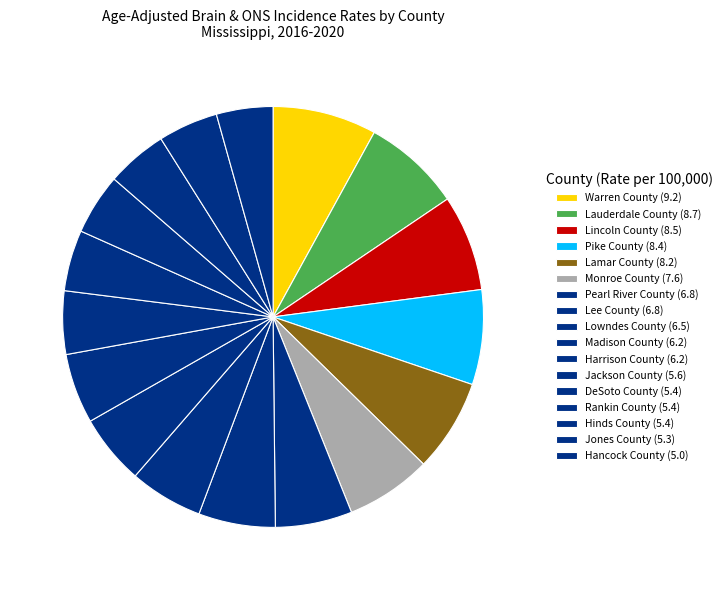

Count the number of slices in the pie.

17